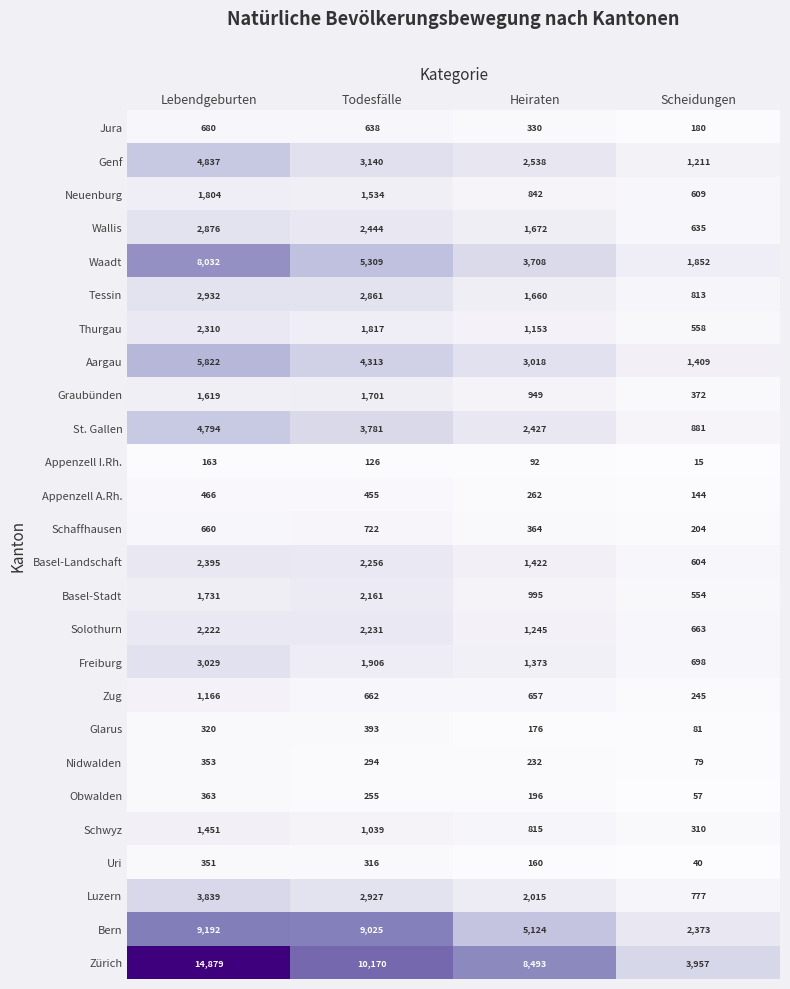

At Scheidungen, list the series in order from largest to smallest.

Zürich, Bern, Waadt, Aargau, Genf, St. Gallen, Tessin, Luzern, Freiburg, Solothurn, Wallis, Neuenburg, Basel-Landschaft, Thurgau, Basel-Stadt, Graubünden, Schwyz, Zug, Schaffhausen, Jura, Appenzell A.Rh., Glarus, Nidwalden, Obwalden, Uri, Appenzell I.Rh.